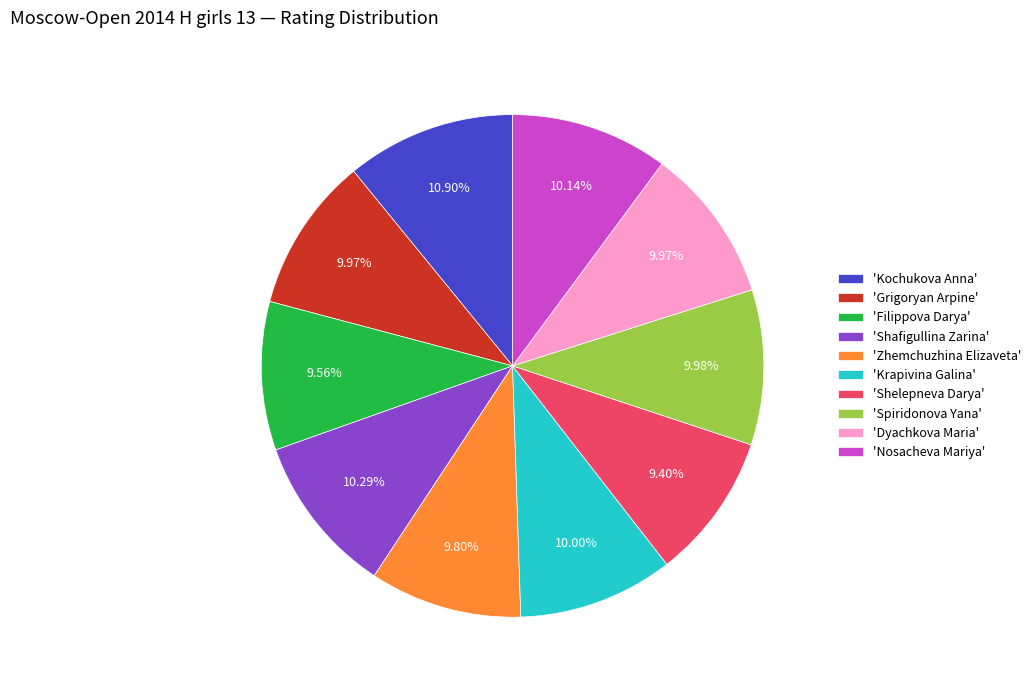

To the nearest percent, what is the average slice percentage?

10%